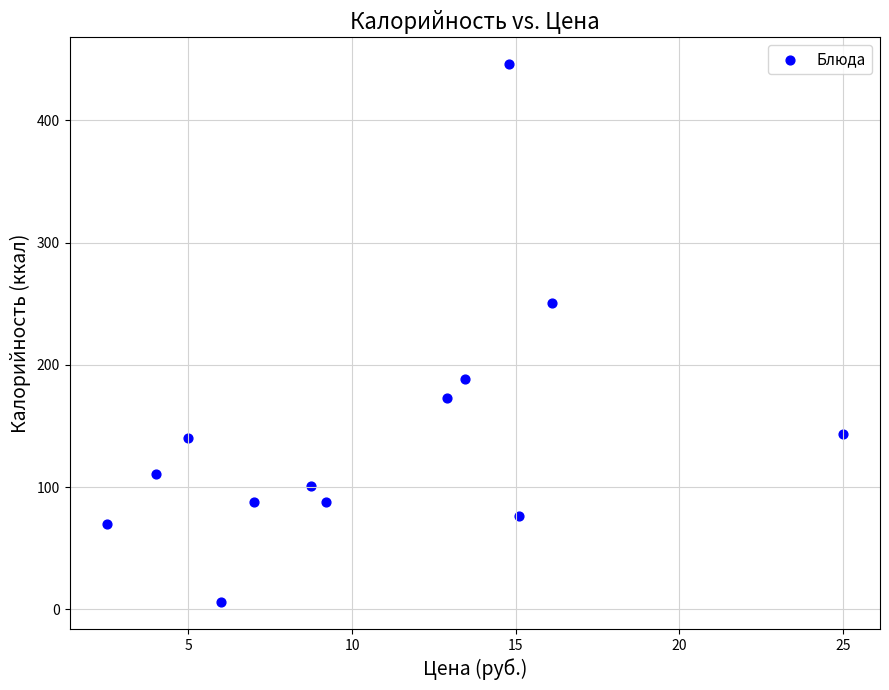

What Y value in the scatter plot is closest to 226?

250.8